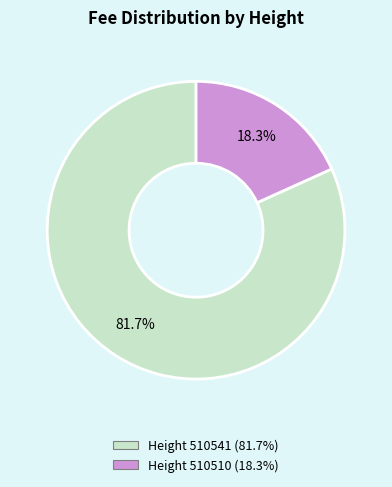

Is there any slice that represents more than half of the pie?

Yes